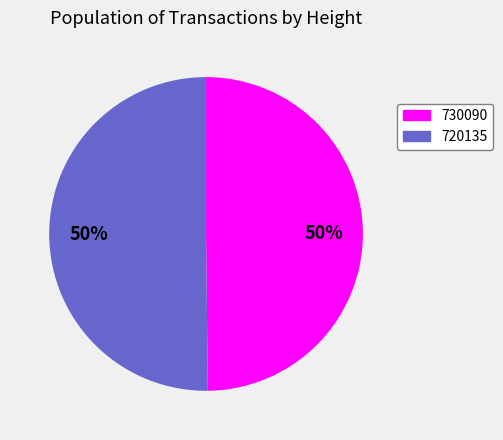

What is the ratio of the value at 730090 to the value at 720135?

1.0